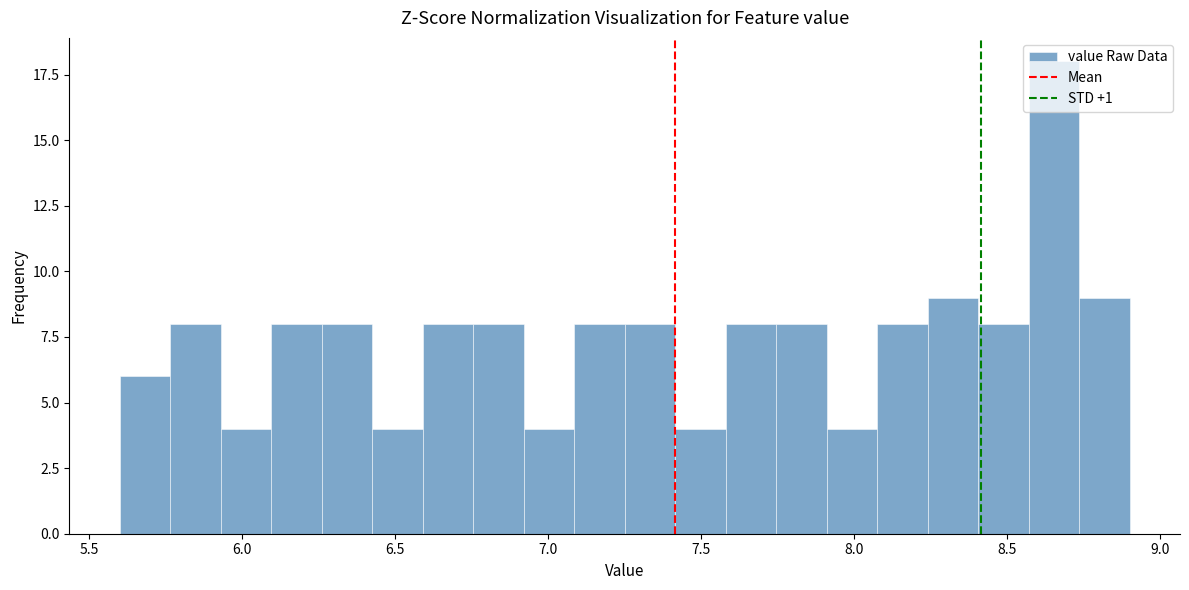

Around what value on the x-axis is the tallest bar? Give the approximate position of its centre, as read against the axis.

8.65